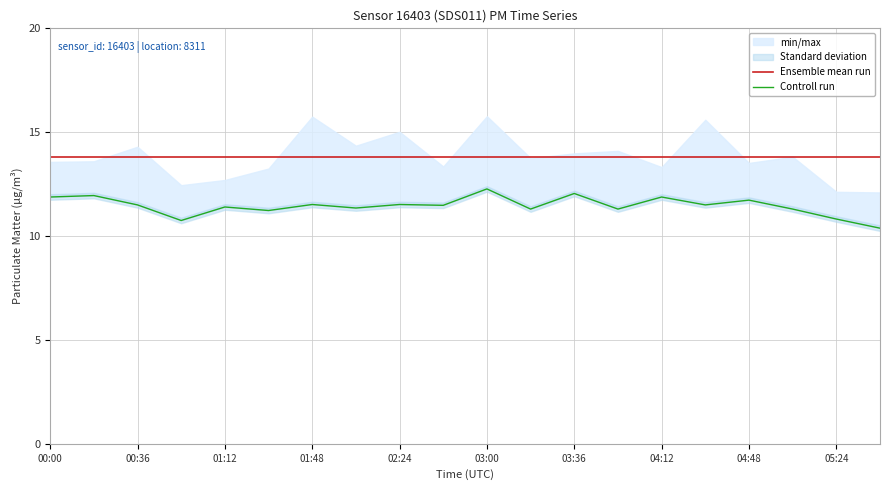

What is the lowest value of the Controll run series?

10.4